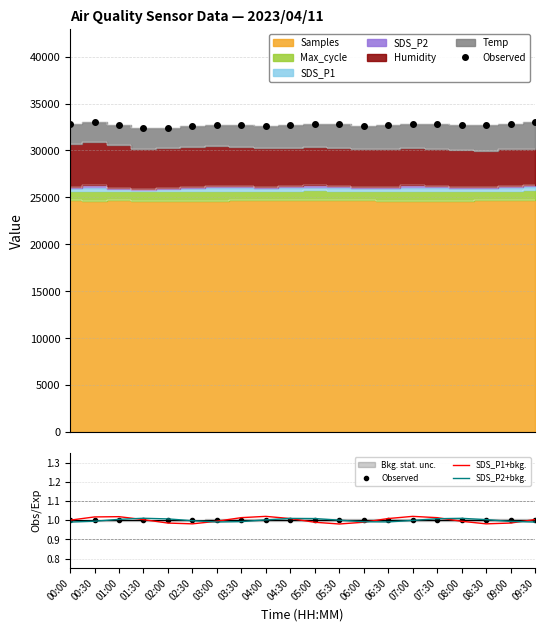

What is the average value of the SDS_P2+bkg. series?

1.0